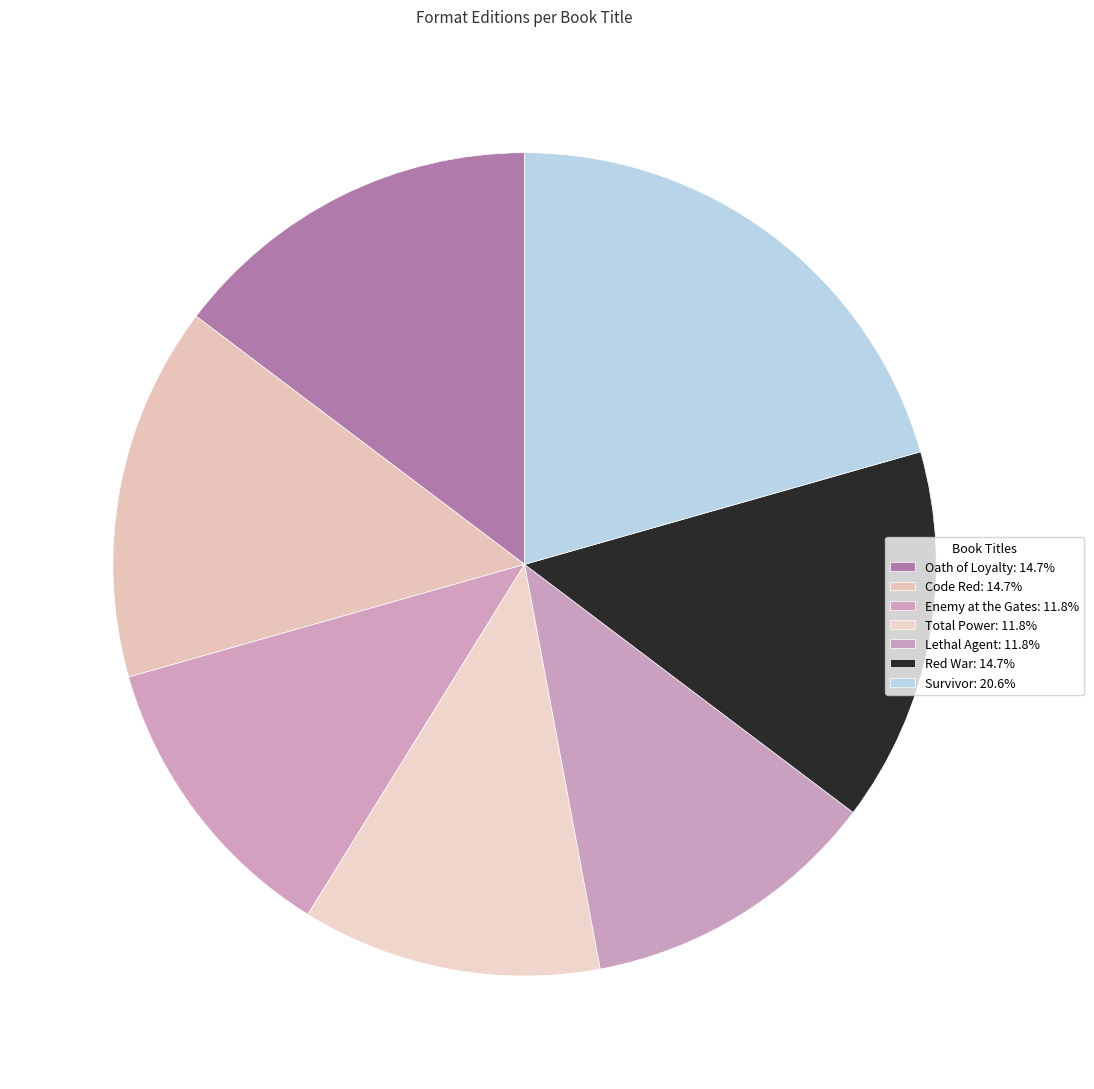

Is there any slice that represents more than half of the pie?

No